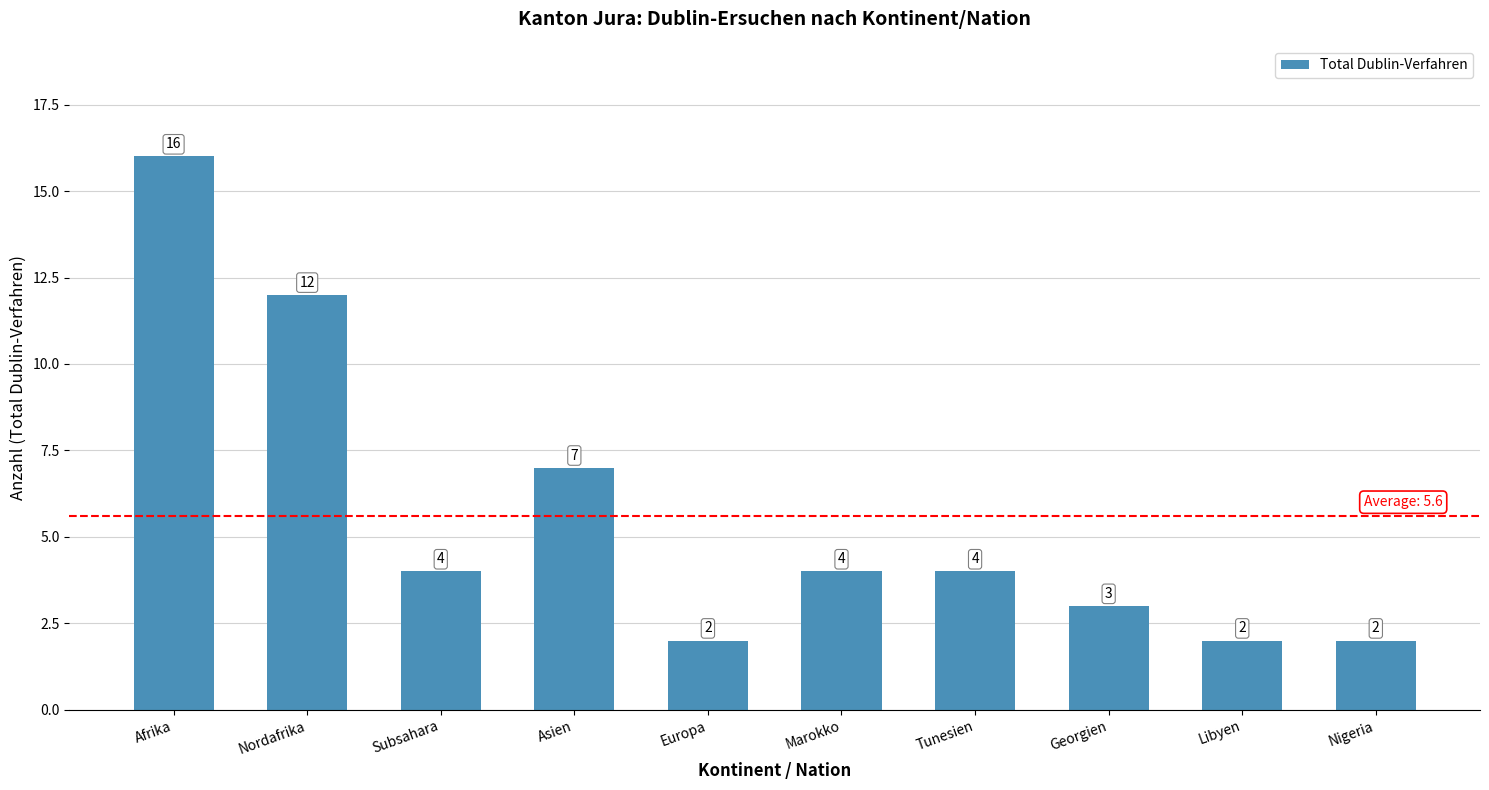

What is the maximum value shown in the chart?

16